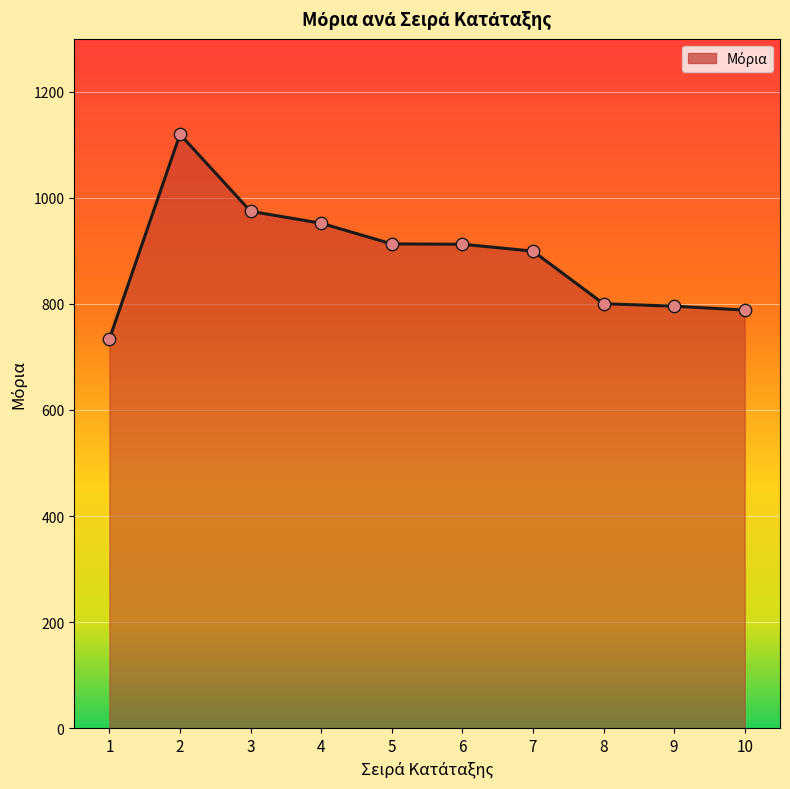

What is the ratio of the value at 9 to the value at 8?

1.0